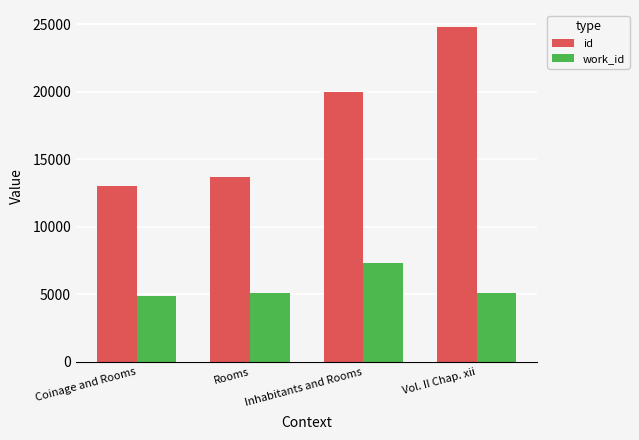

What is the difference between the highest and lowest values at Inhabitants and Rooms?

12629